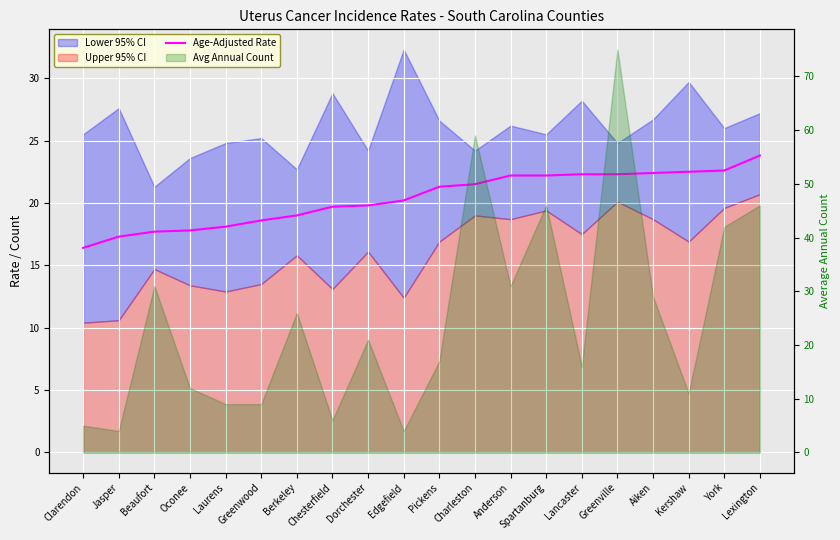

Is it true that the value at Charleston is 4.8?

False